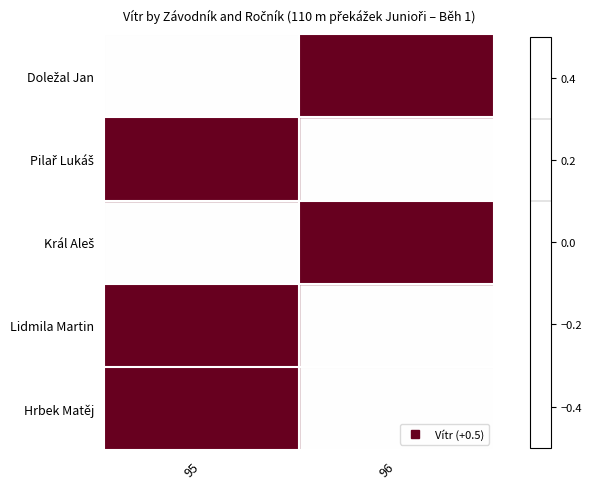

Rank the series by their maximum value, from lowest to highest.

Doležal Jan, Pilař Lukáš, Král Aleš, Lidmila Martin, Hrbek Matěj